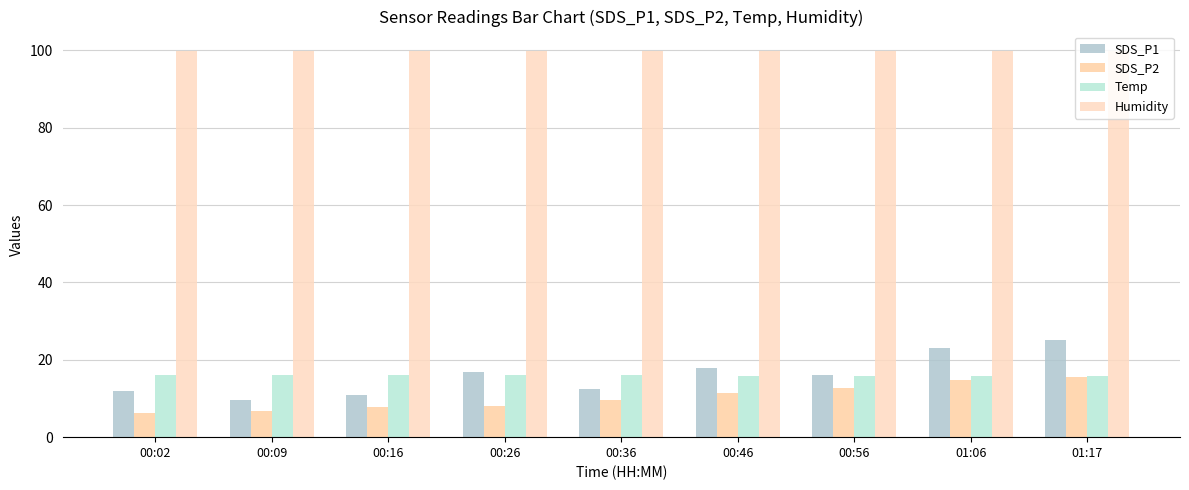

The Humidity series shows 26.6 at 01:17. True or false?

False